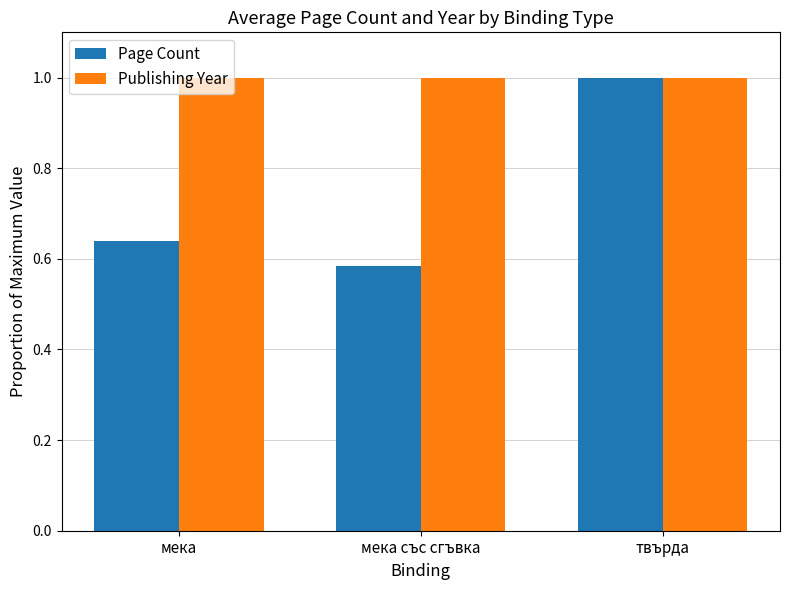

Which category has the highest value in the Page Count series?

твърда